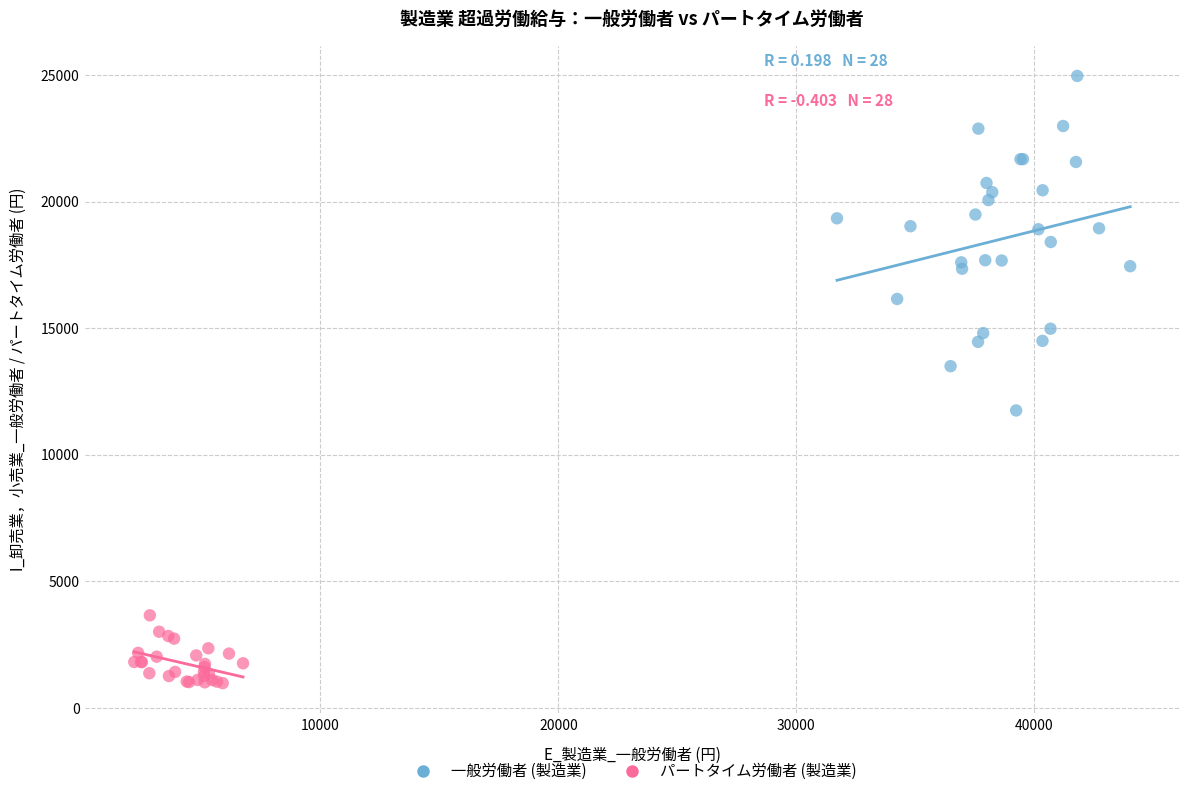

Which series has the widest spread of Y values?

一般労働者 (製造業)